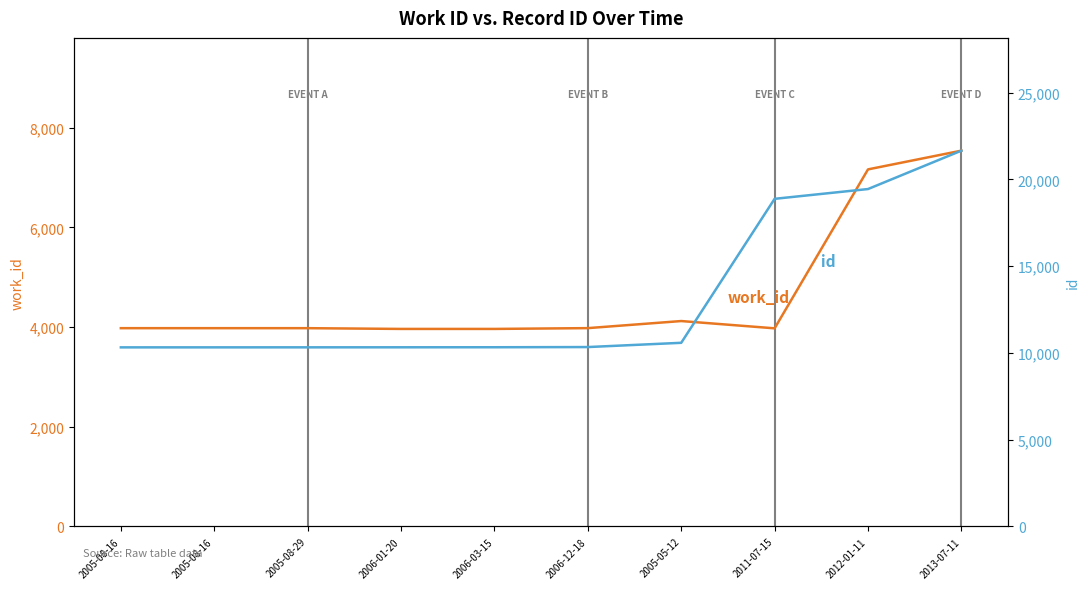

True or false: work_id has a value of 3978 at 2005-08-29.

True